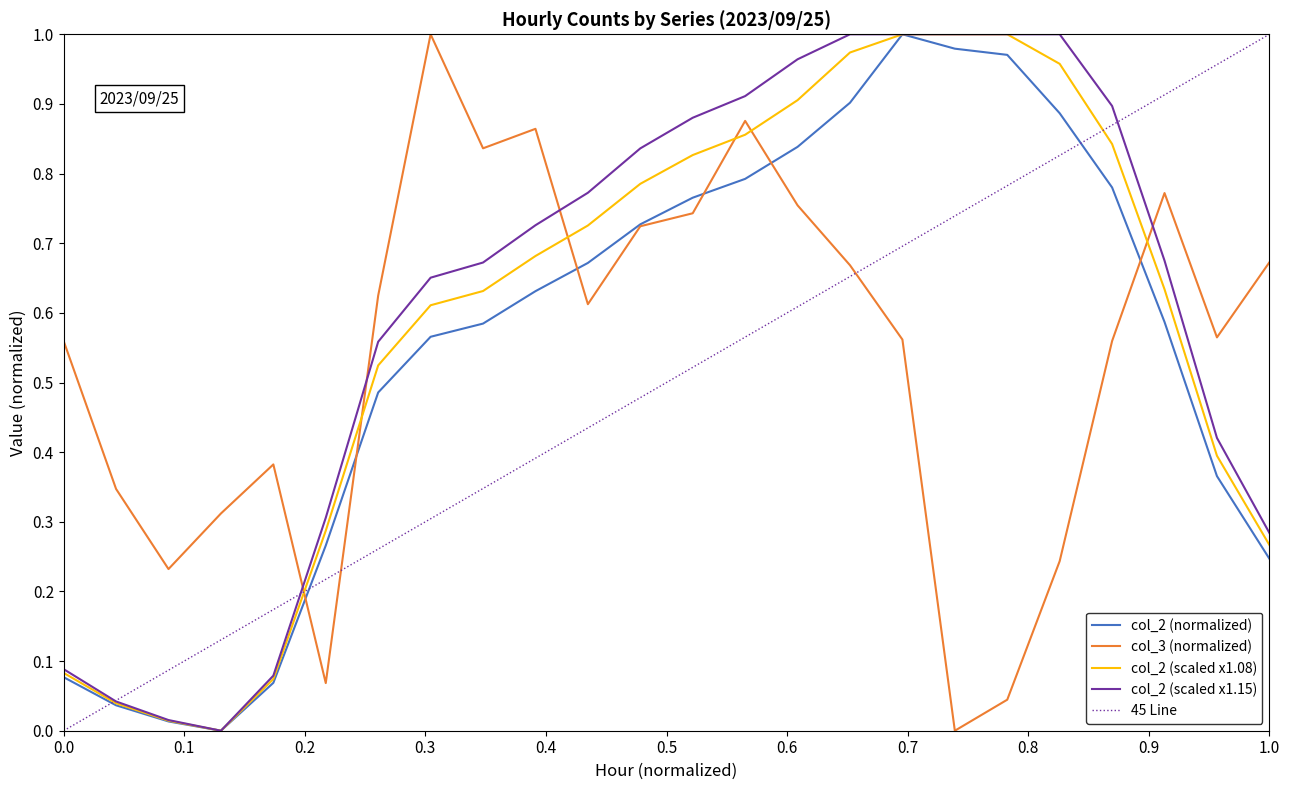

At which category is the sum across all series the highest?

14